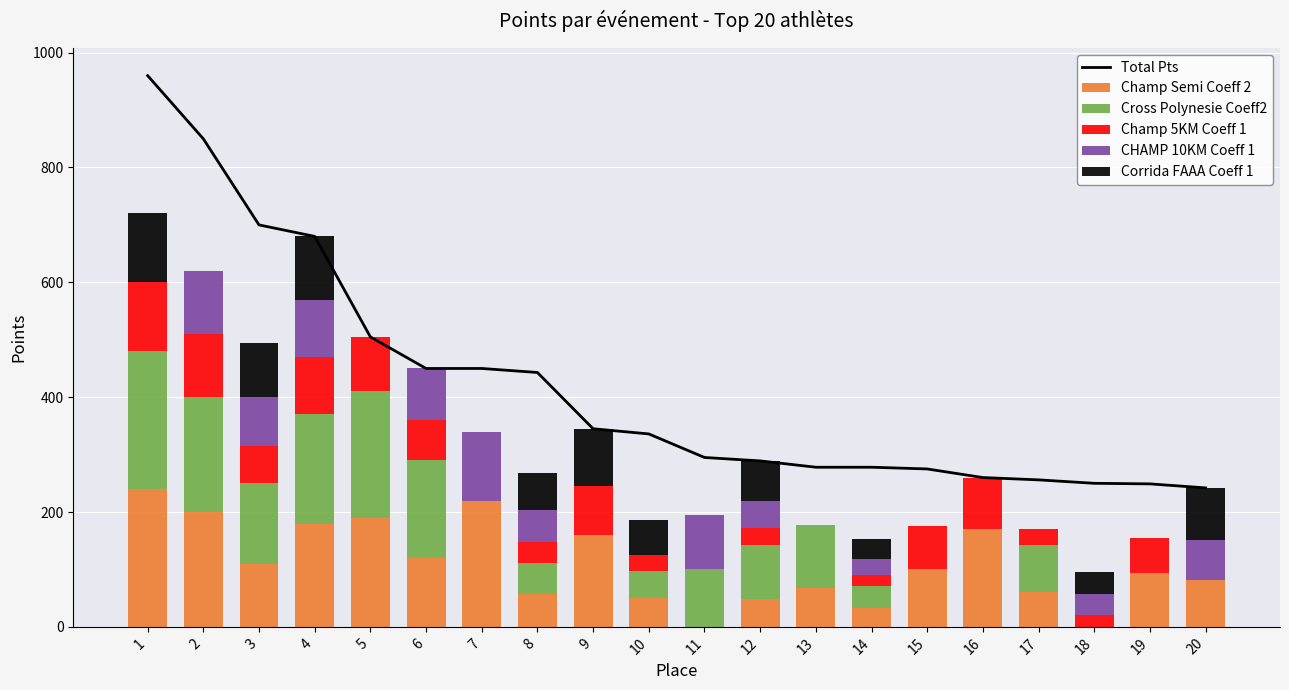

How many positive values does the Cross Polynesie Coeff2 series have?

13